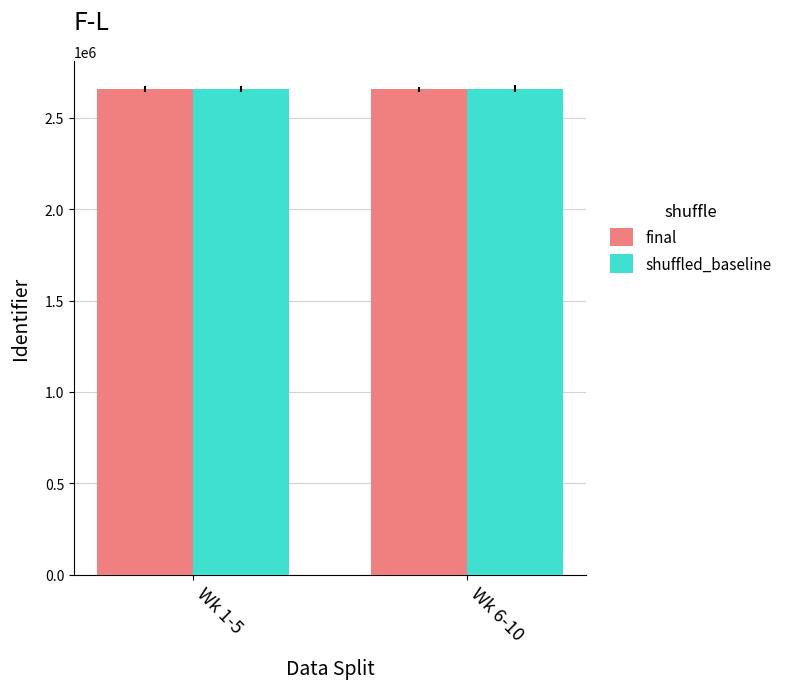

What is the minimum value shown in the chart?

2655352